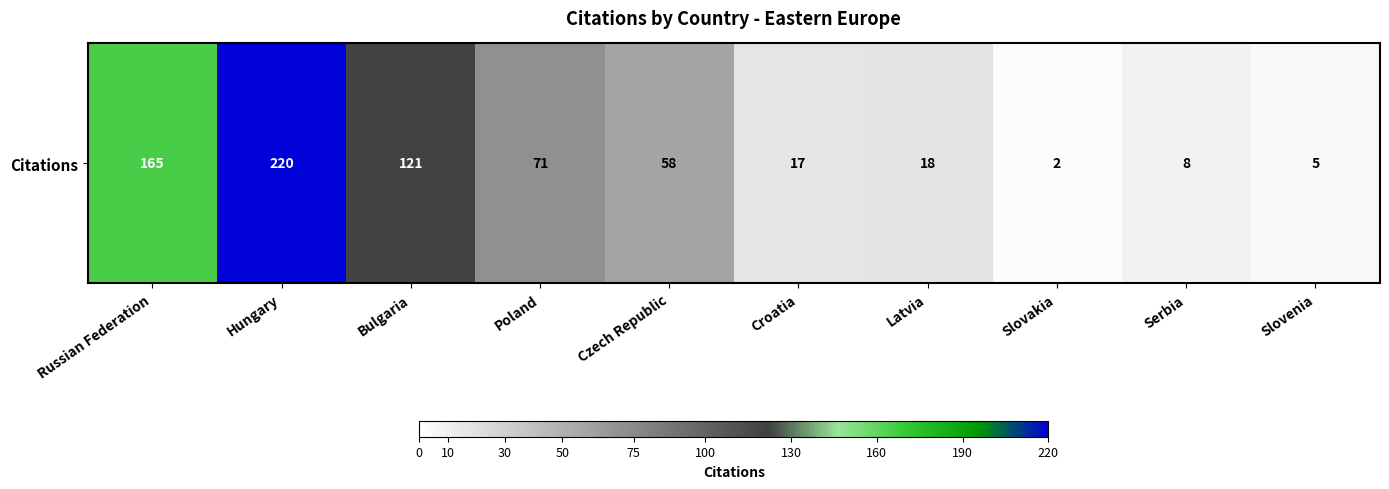

Reading right to left, transcribe all the data shown in this chart.

5	8	2	18	17	58	71	121	220	165